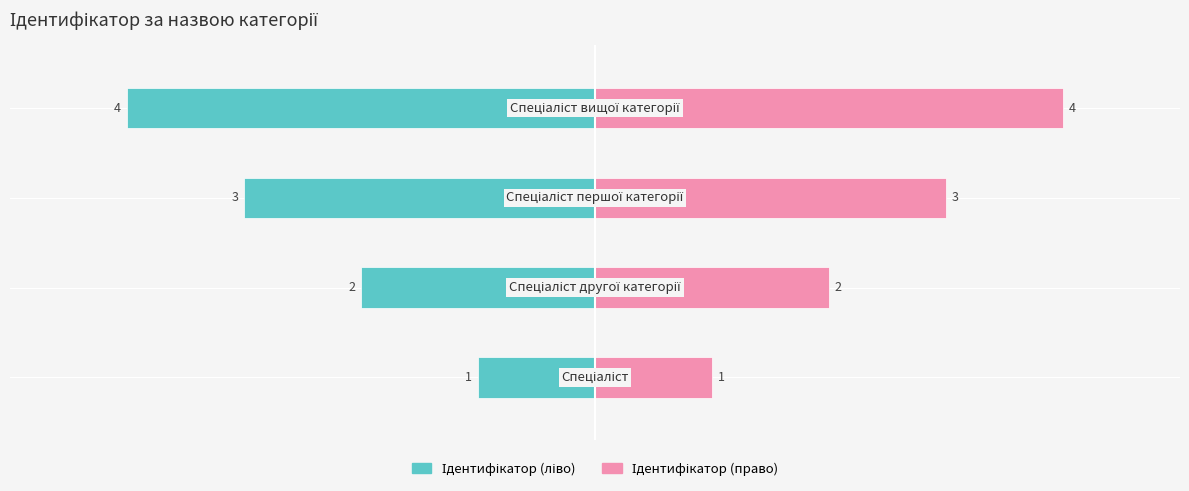

Rank the series by their average value, from highest to lowest.

Ідентифікатор (право), Ідентифікатор (ліво)